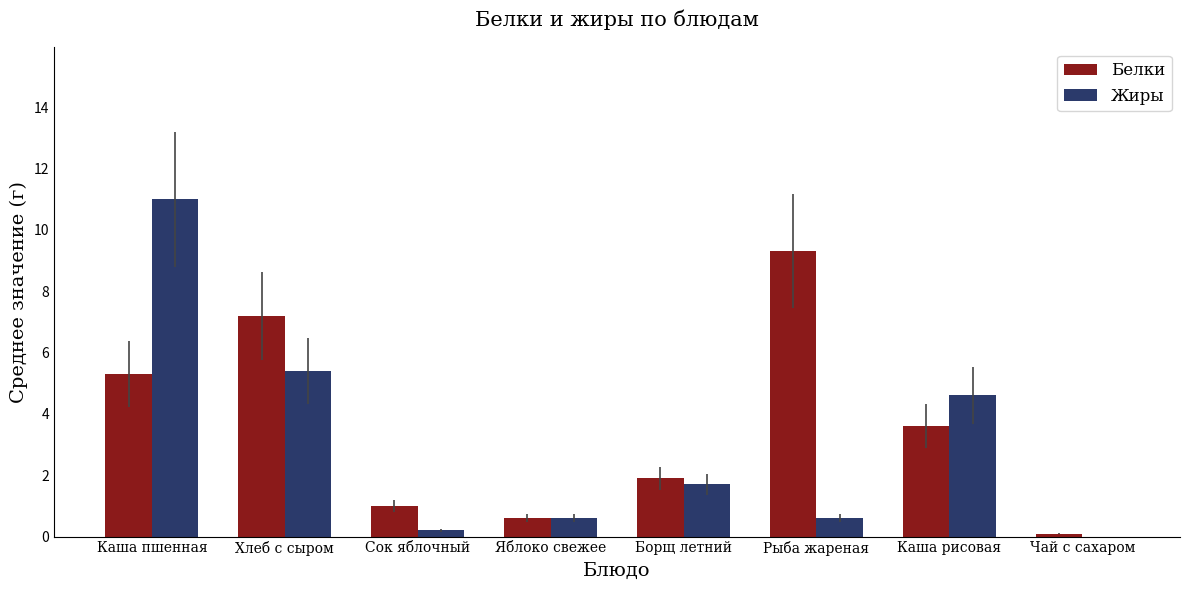

What is the sum of all Белки values?

29.0